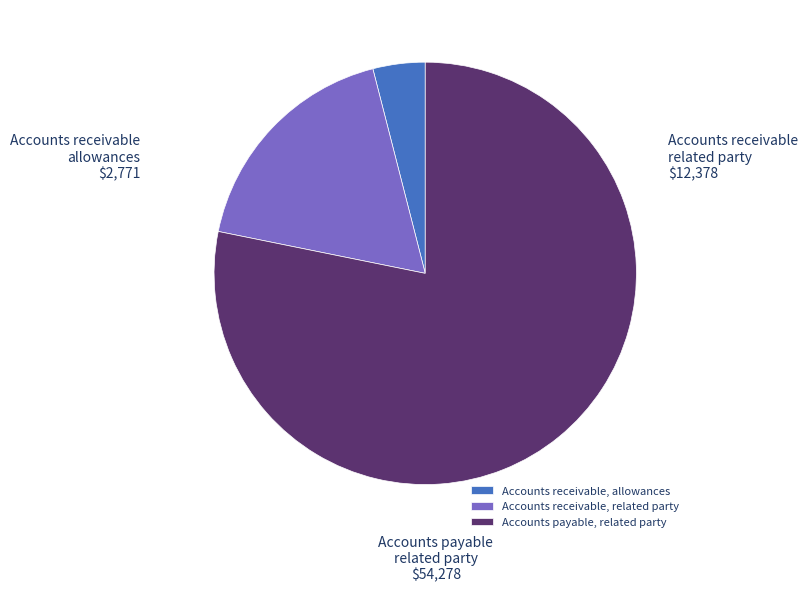

Is there any slice that represents more than half of the pie?

Yes